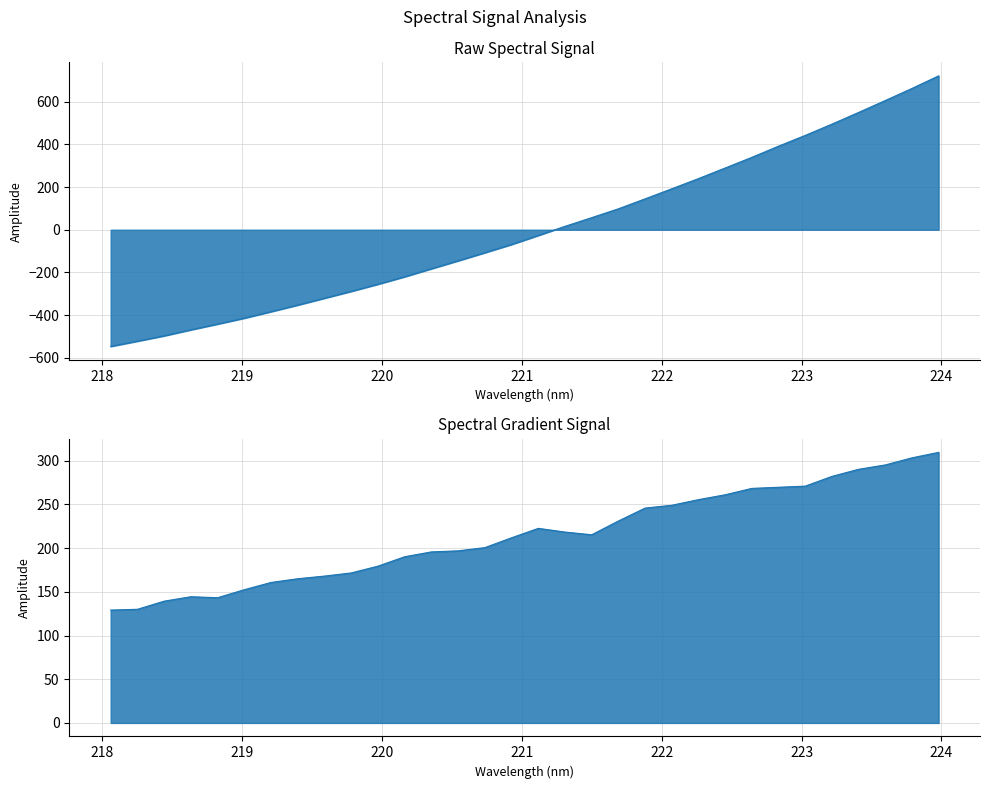

What is the value of the 20th point from the left?

98.2